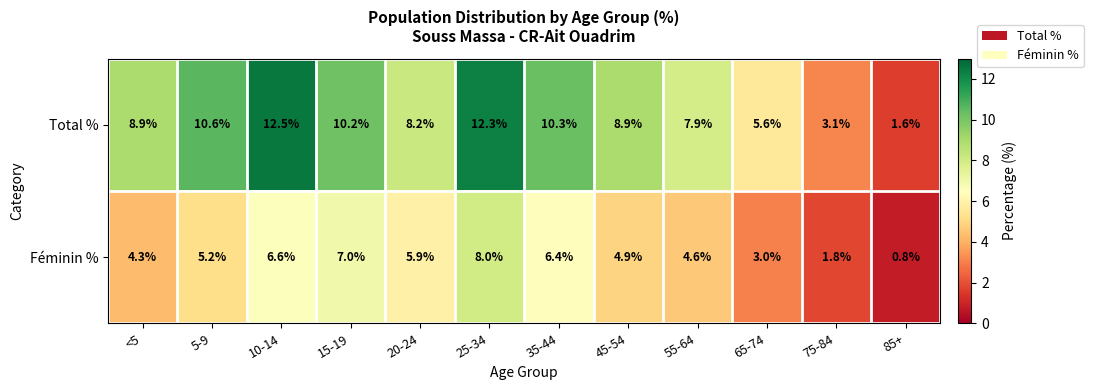

What is the smallest value displayed?

0.8